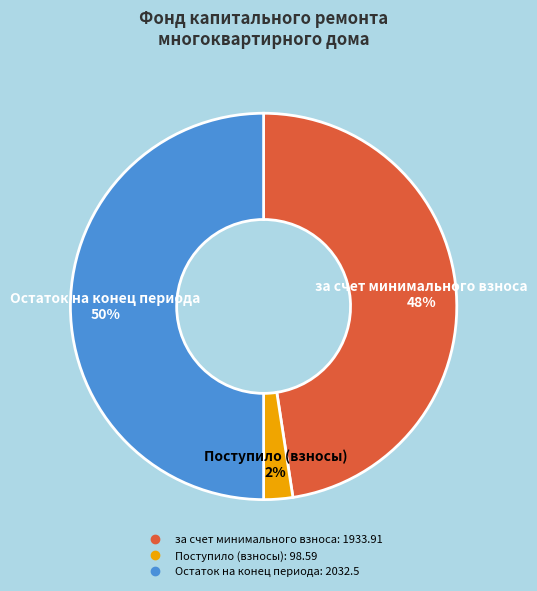

To the nearest percent, what is the difference between the largest and smallest slice percentages?

48%